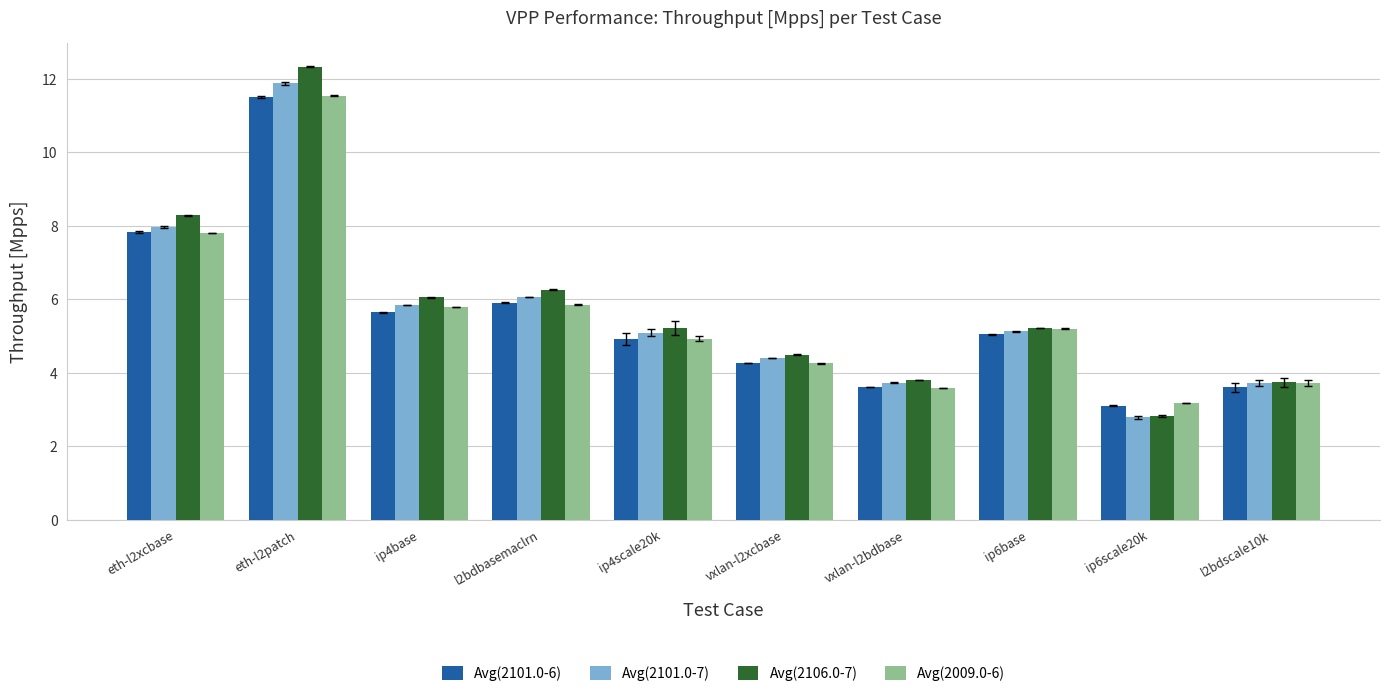

What is the total value across all series at ip4base?

23.3